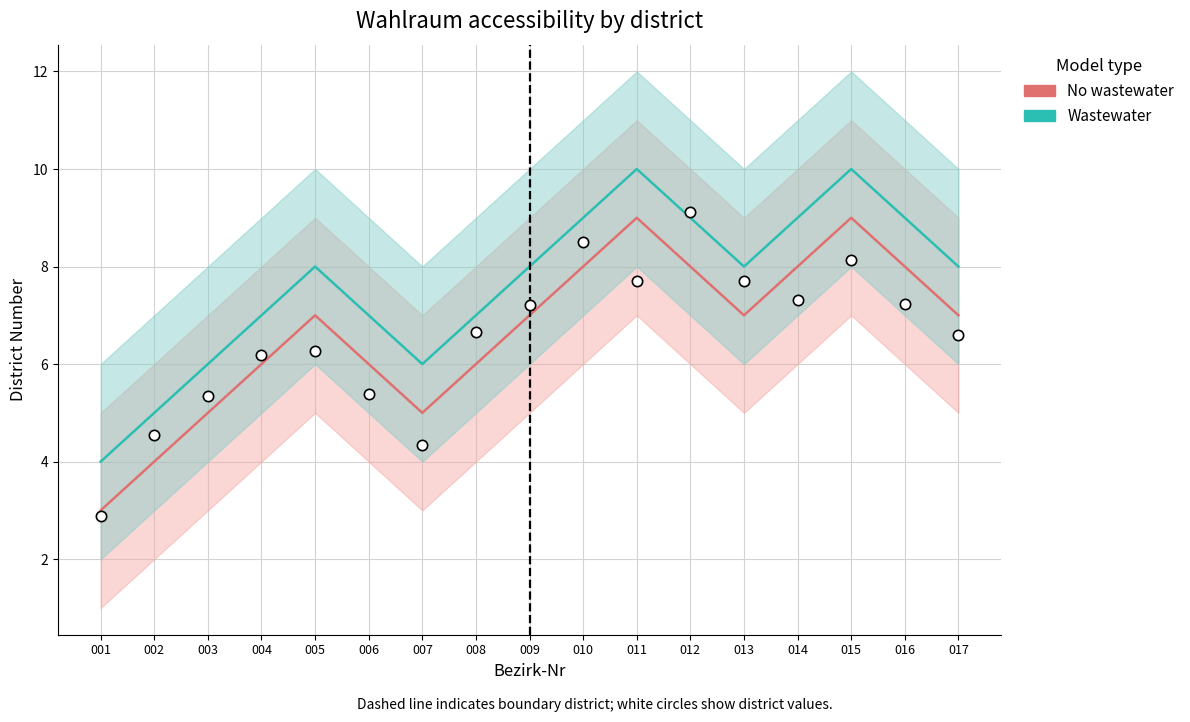

What are all the series names shown in the legend?

No wastewater, Wastewater